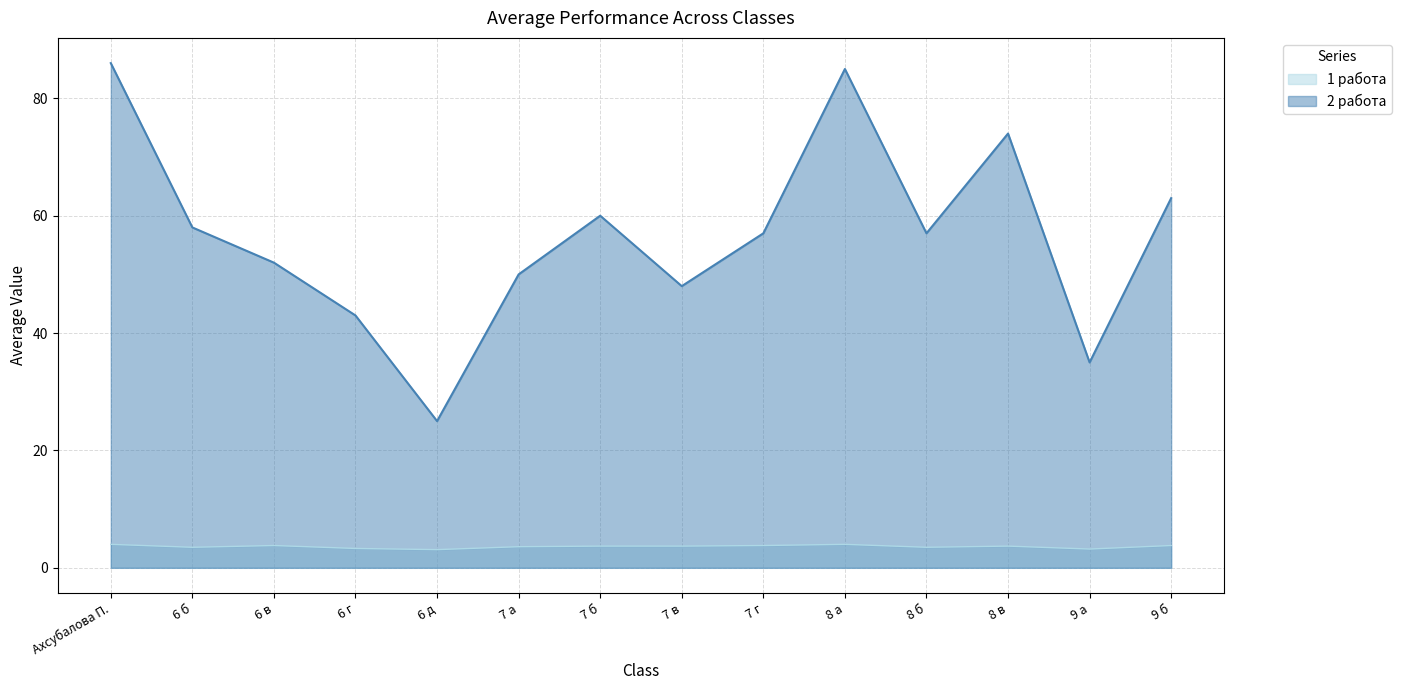

True or false: 1 работа has a value of 3.5 at 6 б.

True